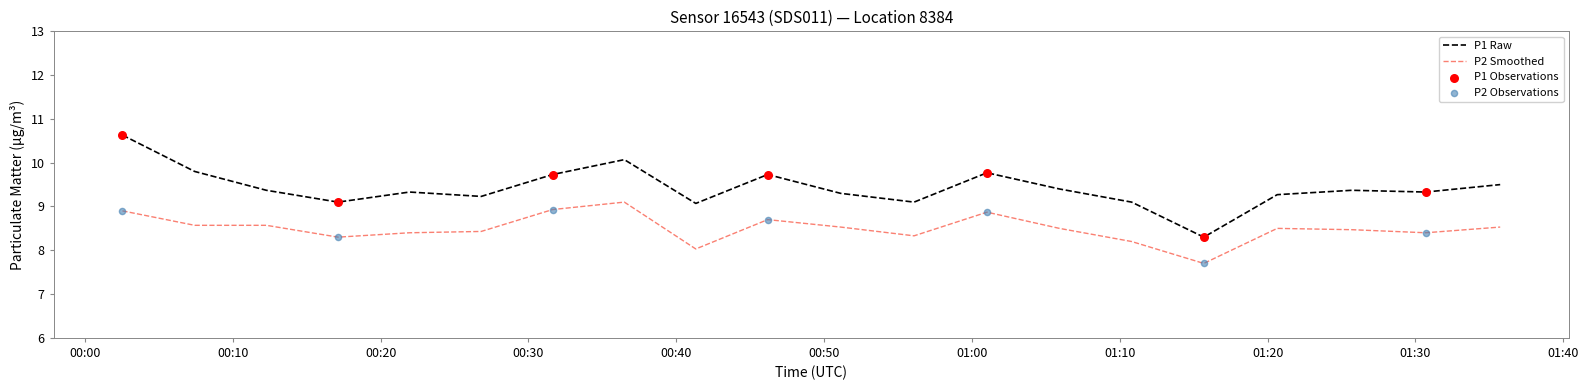

Which series has the largest range (max minus min)?

P1 Raw